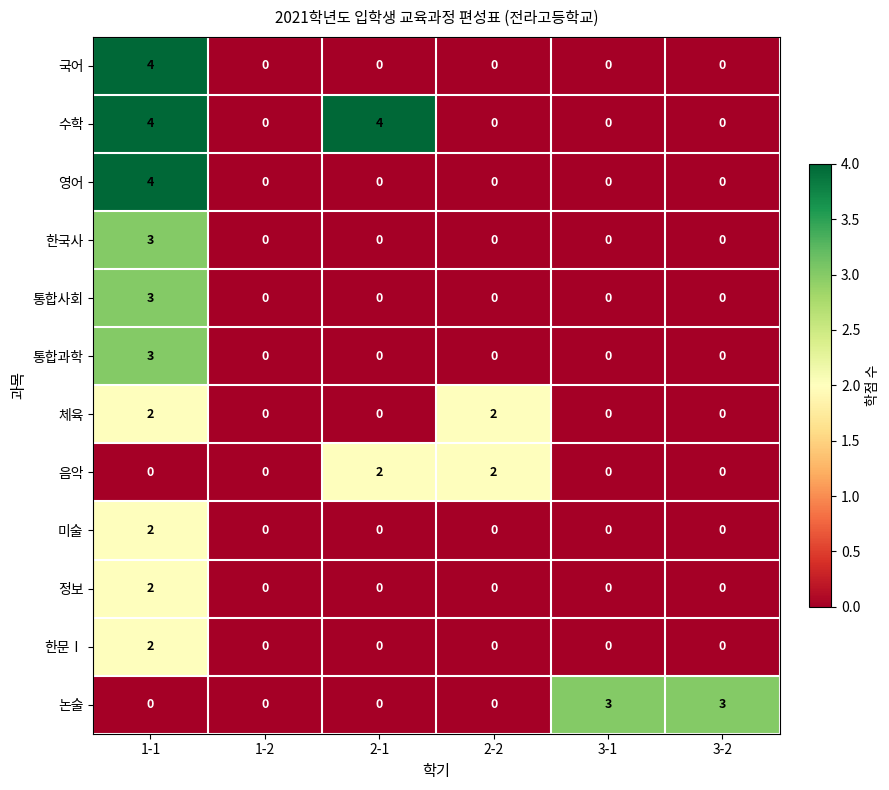

Which category has the highest value in the 국어 series?

1-1